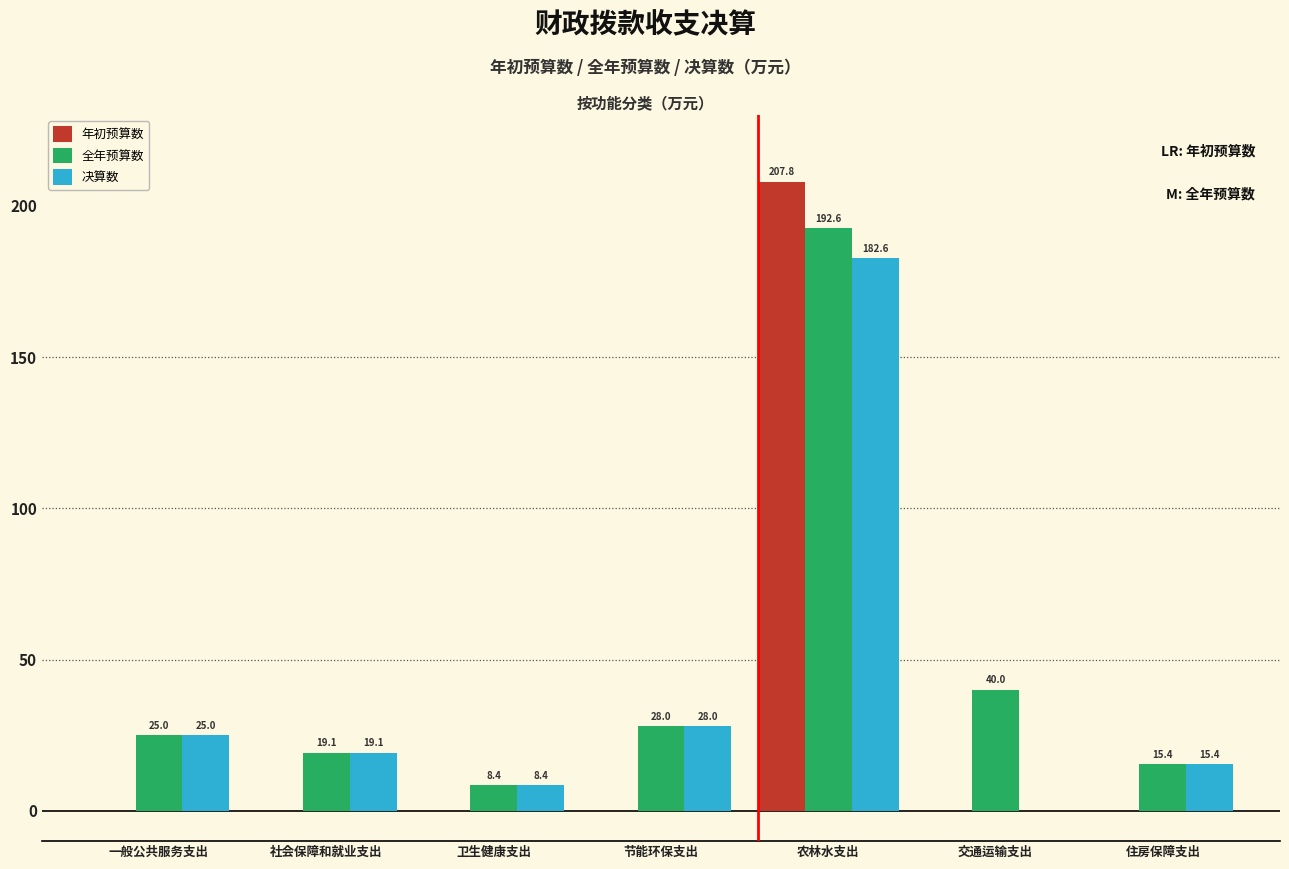

The value of 年初预算数 at 住房保障支出 is 0.0. True or false?

True